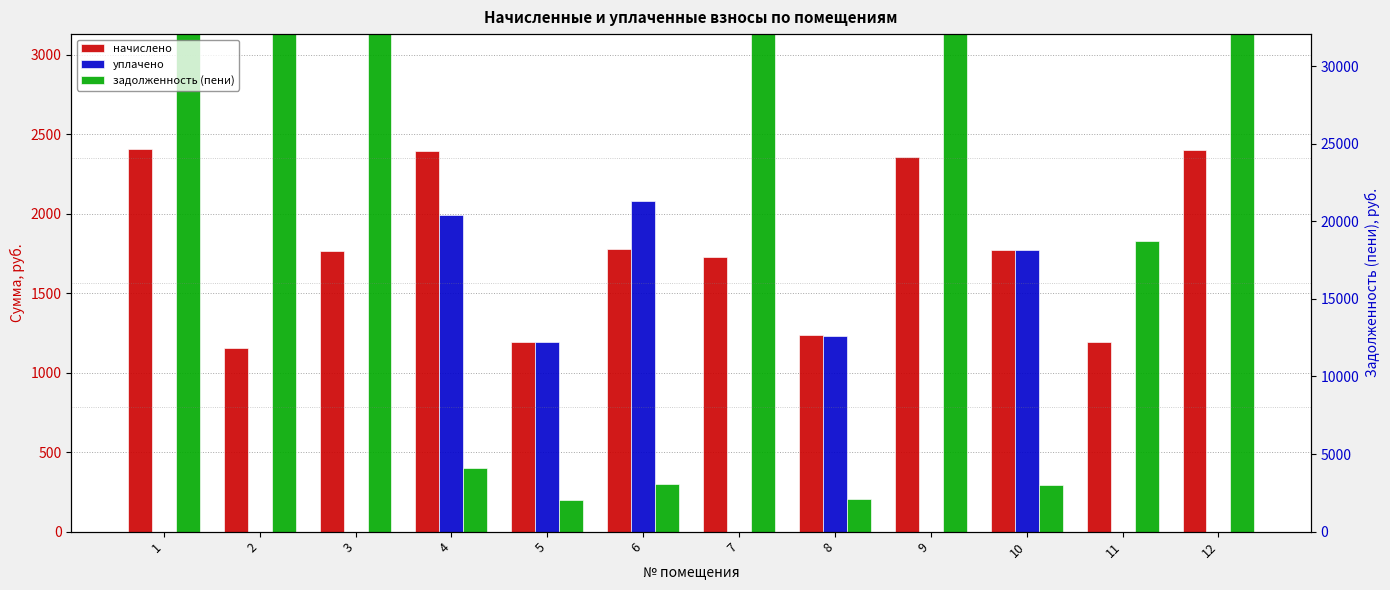

The начислено series shows 1233.8 at 8. True or false?

True